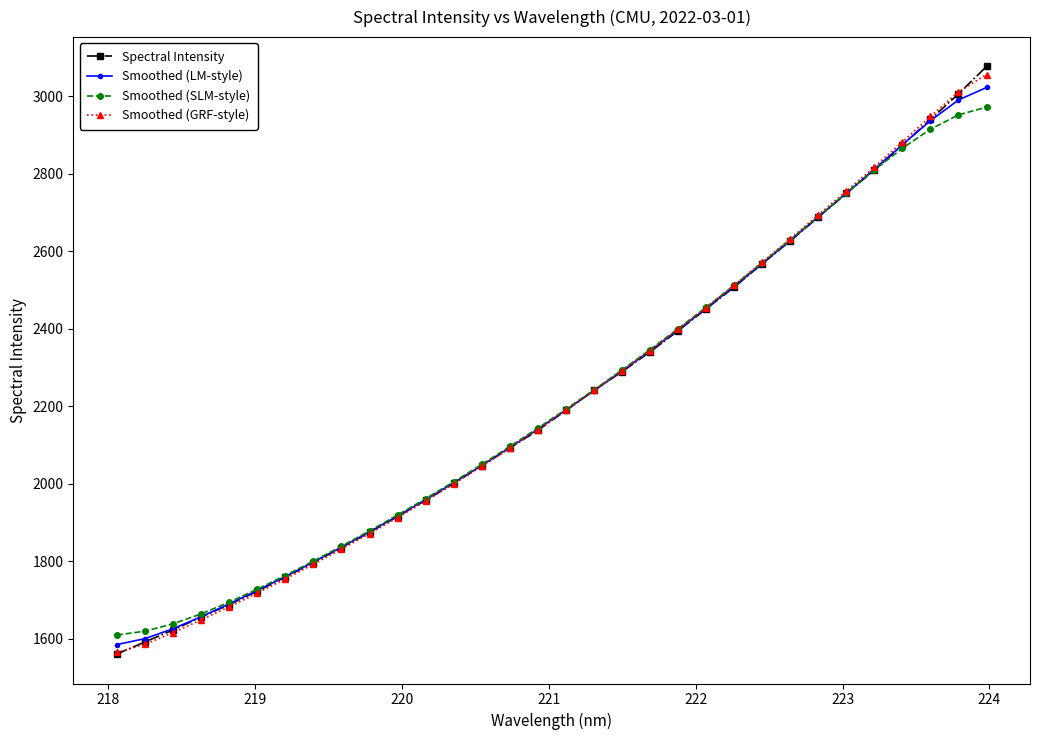

True or false: Smoothed (LM-style) has more than 2 interior local peaks.

False